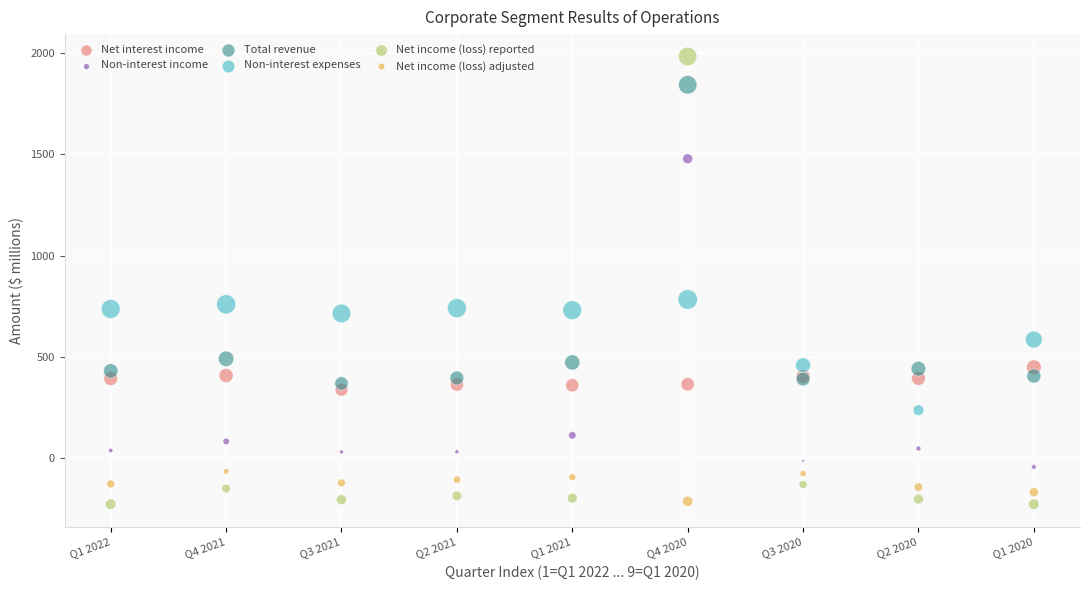

What are all the series names shown in the legend?

Net interest income, Non-interest income, Total revenue, Non-interest expenses, Net income (loss) reported, Net income (loss) adjusted